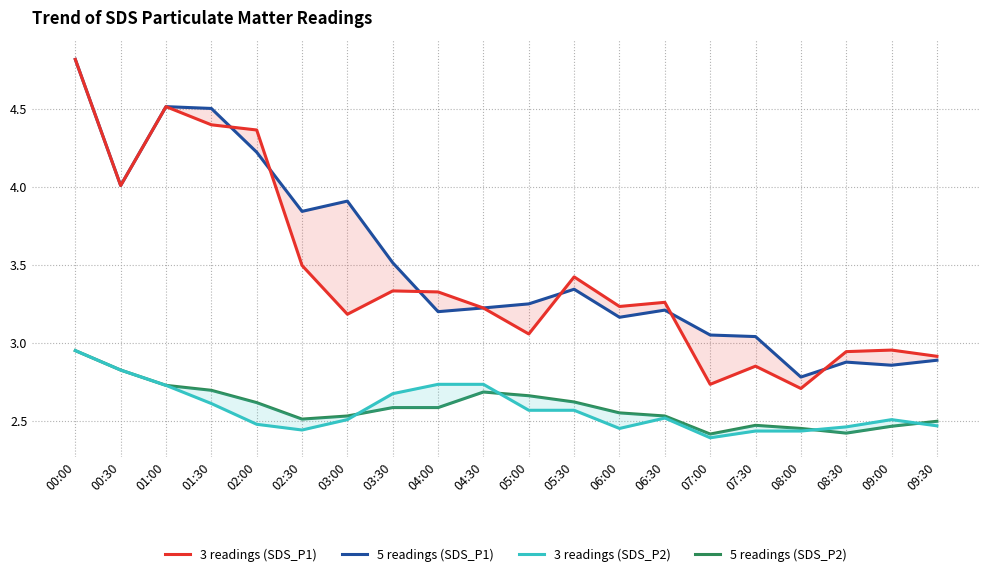

At which label does 5 readings (SDS_P1) first exceed 3?

00:00